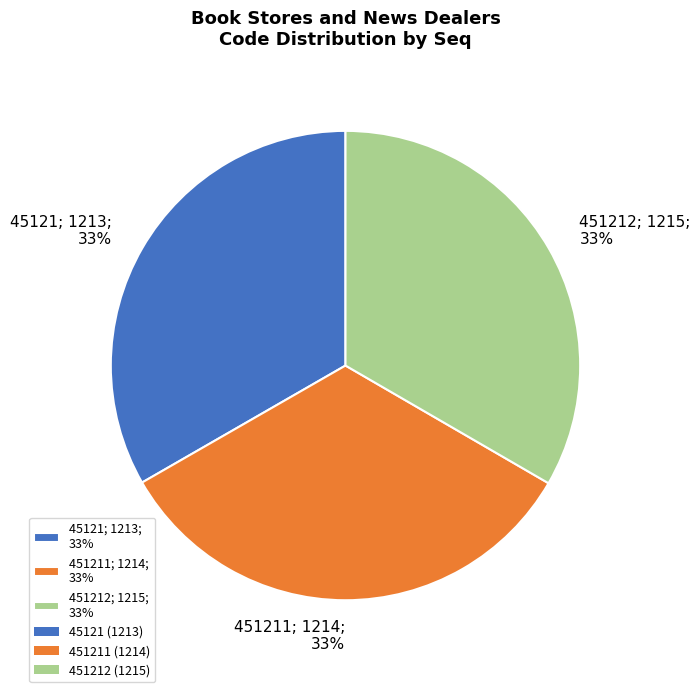

What is the ratio of the value at 45121; 1213; 33% to the value at 451212; 1215; 33%?

1.0